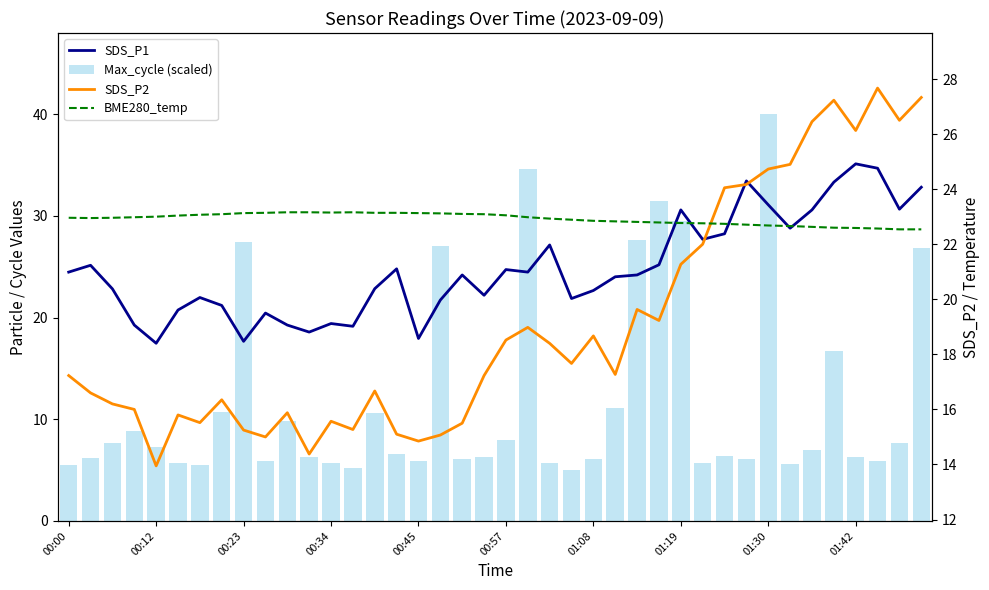

What is the difference between the maximum and minimum values in the BME280_temp series?

0.6